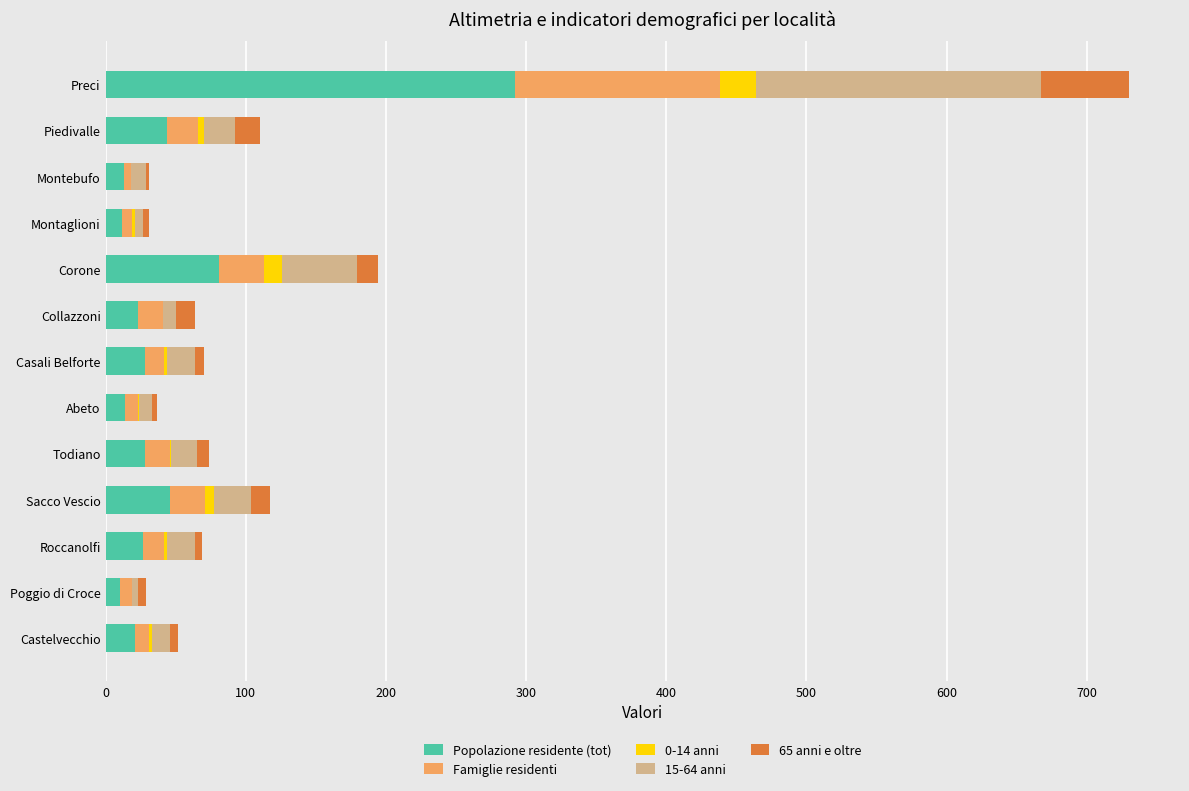

True or false: Popolazione residente (tot) has a value of 21 at Castelvecchio.

True